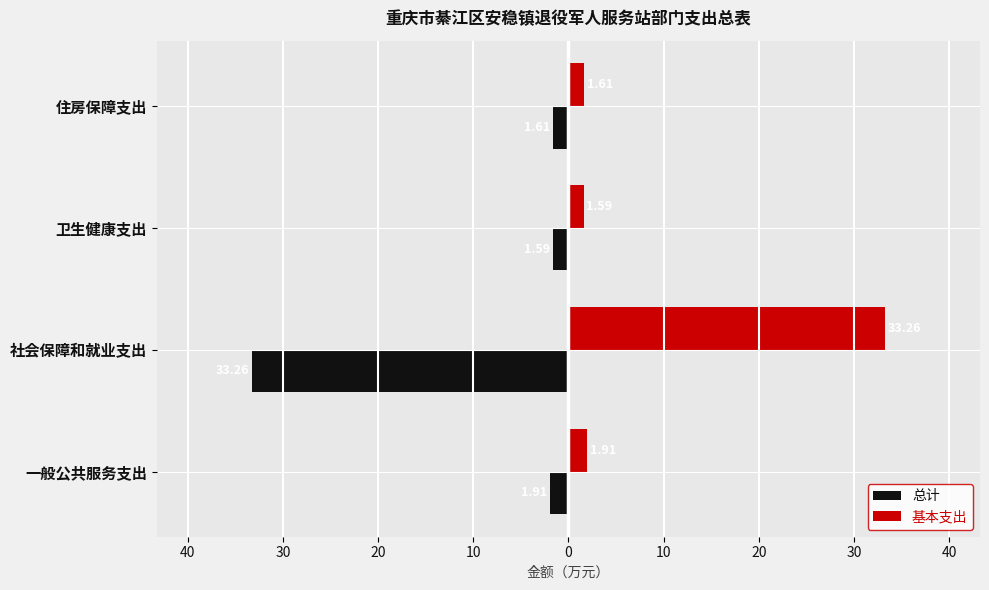

What is the sum of all 基本支出 values?

38.4